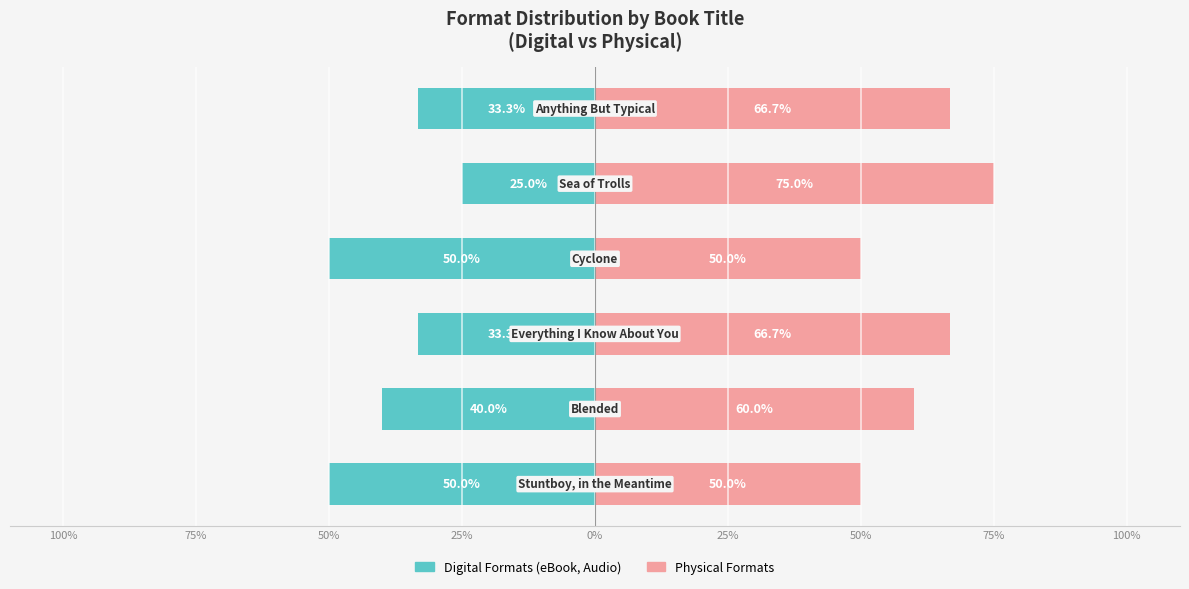

List the series in order of their peak value, highest first.

Physical Formats, Digital Formats